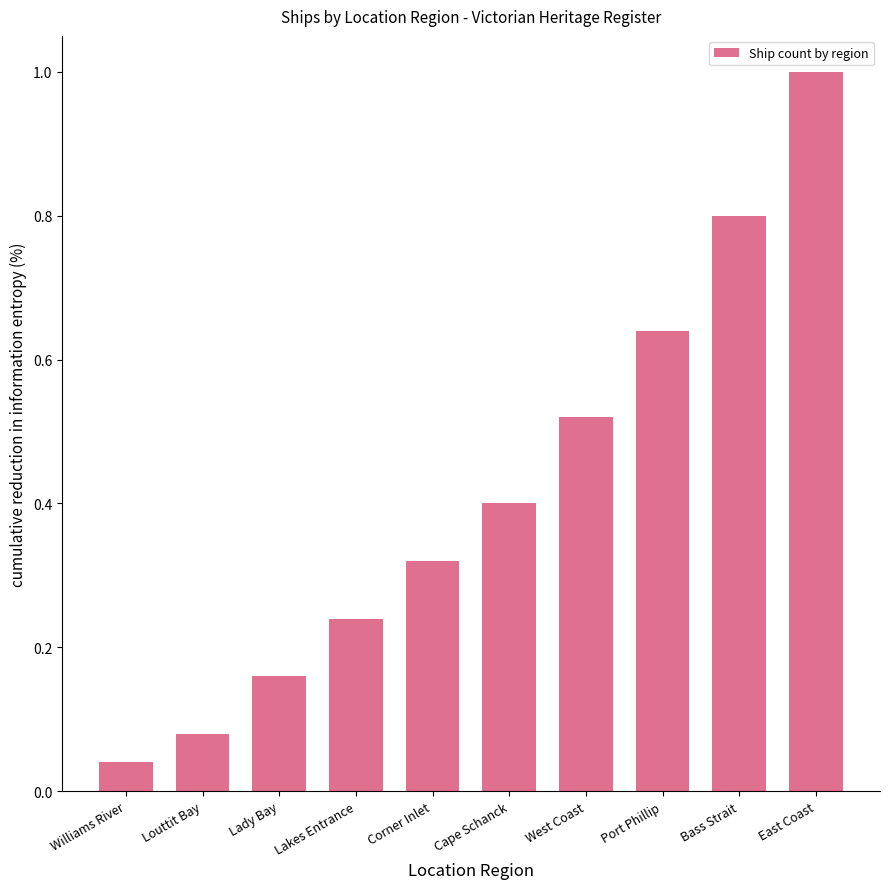

List the labels in order of value, smallest first.

Williams River, Louttit Bay, Lady Bay, Lakes Entrance, Corner Inlet, Cape Schanck, West Coast, Port Phillip, Bass Strait, East Coast